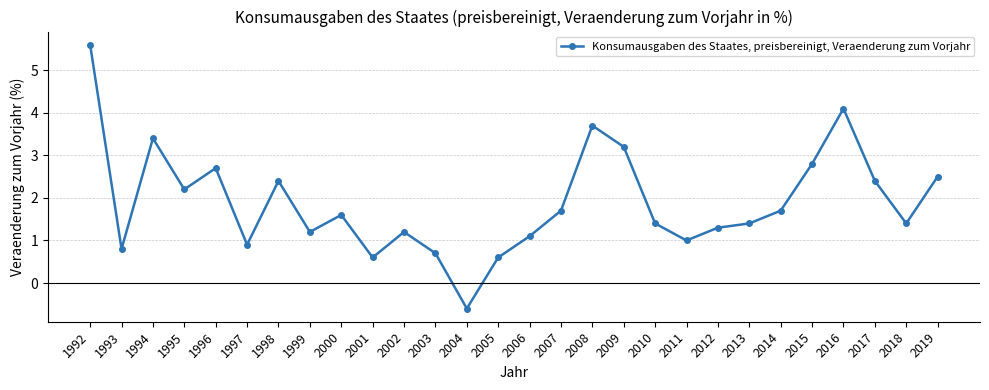

What is the change in value from 1996 to 2017?

-0.3